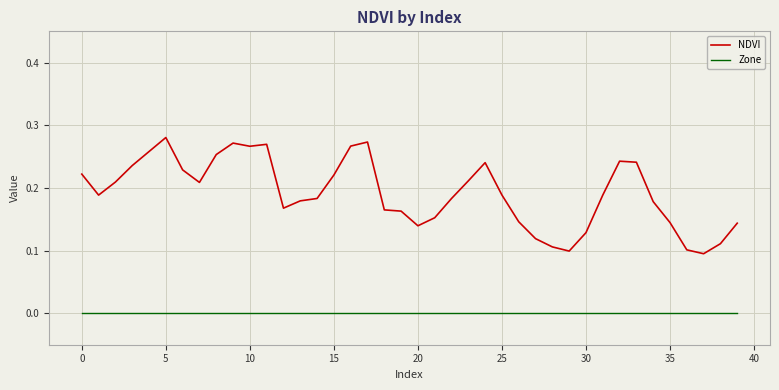

In NDVI, how many points are lower than both neighbors (excluding endpoints)?

7